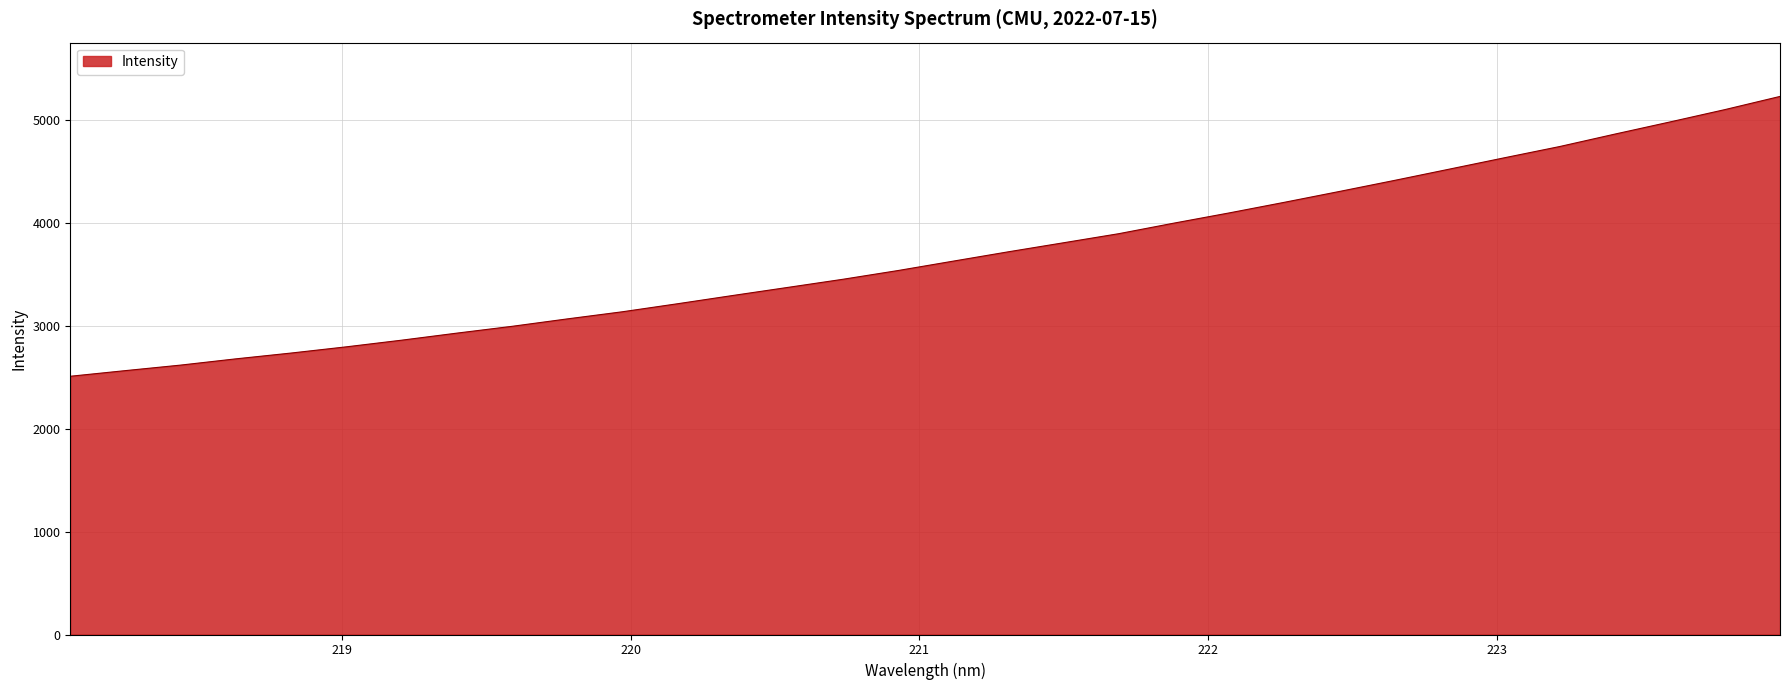

What is the smallest value displayed?

2510.6